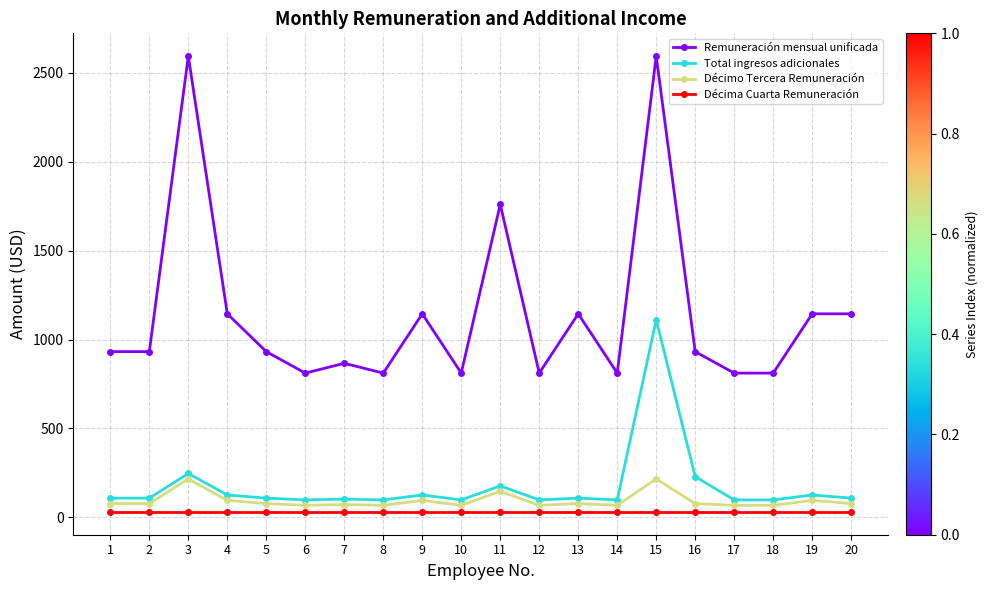

What is the value of the Total ingresos adicionales point at the 6th from the left?

98.1